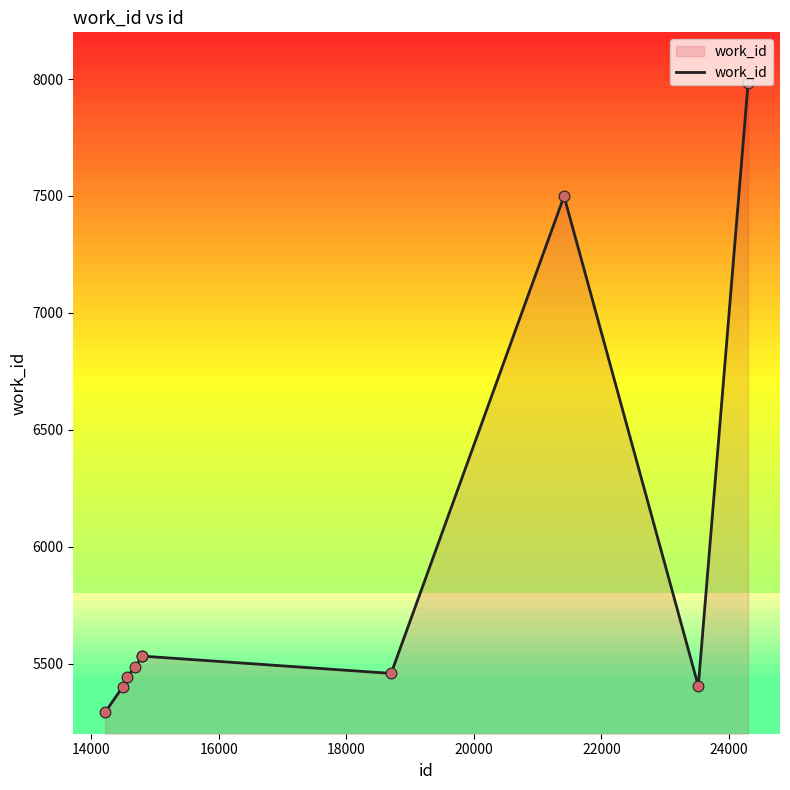

What is the difference between the maximum and minimum values?

2692